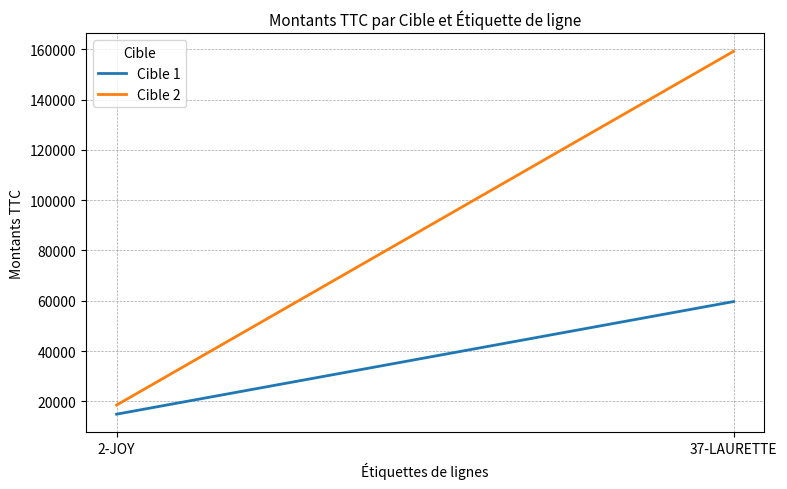

Reading left to right, list all the values displayed in this chart.

Cible 1: 2-JOY=14880	37-LAURETTE=59661
Cible 2: 2-JOY=18515	37-LAURETTE=159184